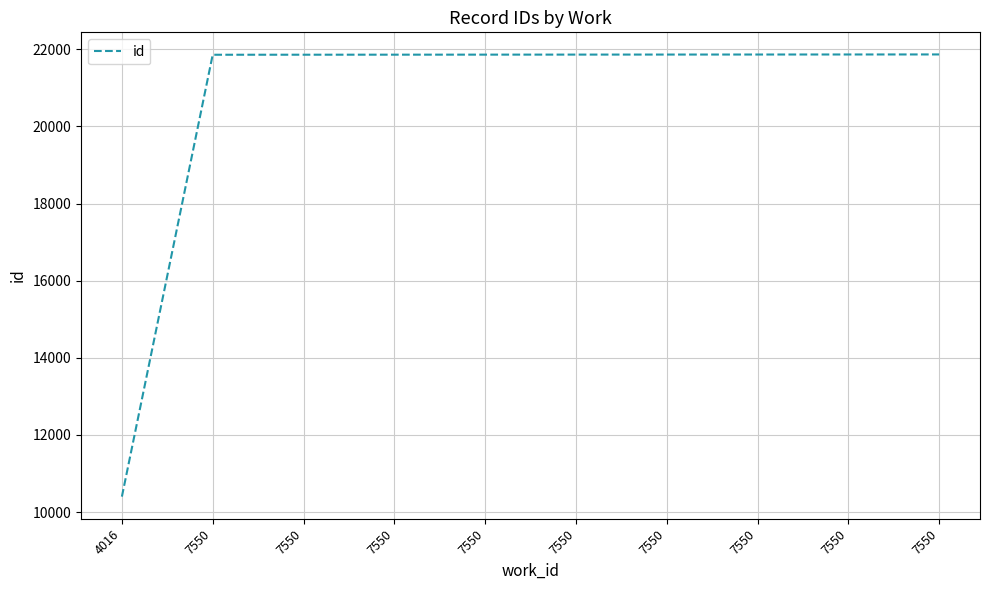

List the labels in order of value, largest first.

7550, 7550, 7550, 7550, 7550, 7550, 7550, 7550, 7550, 4016